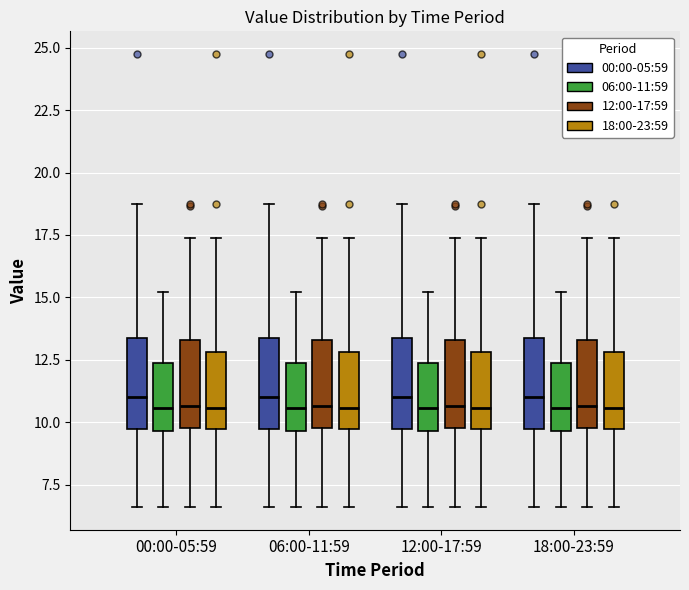

Reading left to right, transcribe this box plot: for each box, give where its median line is, the range the box spans, and where its two whiskers end, as read against the y-axis. The values are not printed on the chart, so give them approximately, as read against the axis.

00:00-05:59 (00:00-05:59): median 11.0, box 9.5 to 13.5, whiskers 6.5 to 18.5
00:00-05:59 (06:00-11:59): median 10.5, box 9.5 to 12.5, whiskers 6.5 to 15.0
00:00-05:59 (12:00-17:59): median 10.5, box 10.0 to 13.5, whiskers 6.5 to 17.5
00:00-05:59 (18:00-23:59): median 10.5, box 9.5 to 13.0, whiskers 6.5 to 17.5
06:00-11:59 (00:00-05:59): median 11.0, box 9.5 to 13.5, whiskers 6.5 to 18.5
06:00-11:59 (06:00-11:59): median 10.5, box 9.5 to 12.5, whiskers 6.5 to 15.0
06:00-11:59 (12:00-17:59): median 10.5, box 10.0 to 13.5, whiskers 6.5 to 17.5
06:00-11:59 (18:00-23:59): median 10.5, box 9.5 to 13.0, whiskers 6.5 to 17.5
12:00-17:59 (00:00-05:59): median 11.0, box 9.5 to 13.5, whiskers 6.5 to 18.5
12:00-17:59 (06:00-11:59): median 10.5, box 9.5 to 12.5, whiskers 6.5 to 15.0
12:00-17:59 (12:00-17:59): median 10.5, box 10.0 to 13.5, whiskers 6.5 to 17.5
12:00-17:59 (18:00-23:59): median 10.5, box 9.5 to 13.0, whiskers 6.5 to 17.5
18:00-23:59 (00:00-05:59): median 11.0, box 9.5 to 13.5, whiskers 6.5 to 18.5
18:00-23:59 (06:00-11:59): median 10.5, box 9.5 to 12.5, whiskers 6.5 to 15.0
18:00-23:59 (12:00-17:59): median 10.5, box 10.0 to 13.5, whiskers 6.5 to 17.5
18:00-23:59 (18:00-23:59): median 10.5, box 9.5 to 13.0, whiskers 6.5 to 17.5